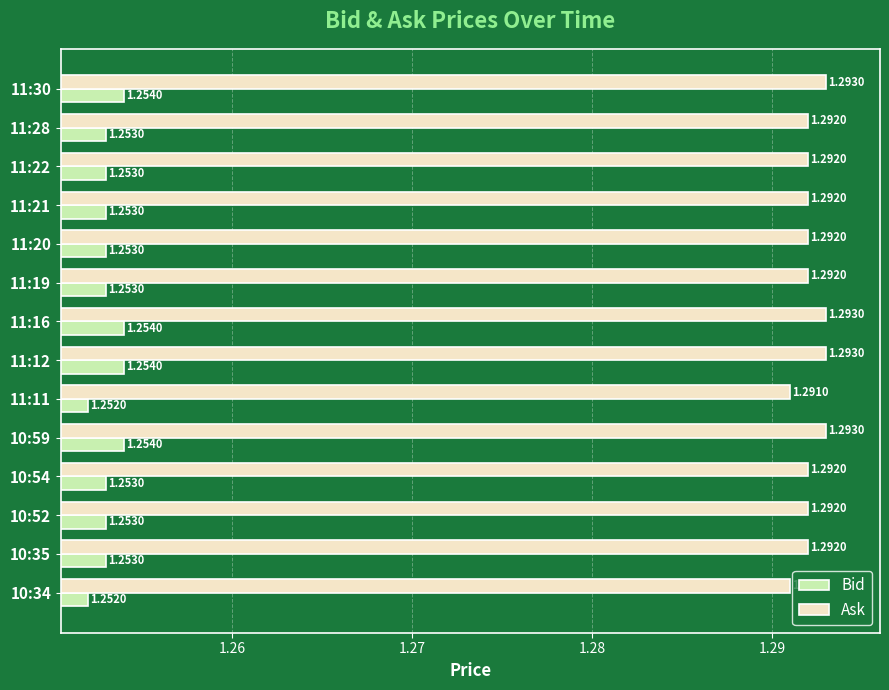

At how many categories does at least one series exceed 1?

14